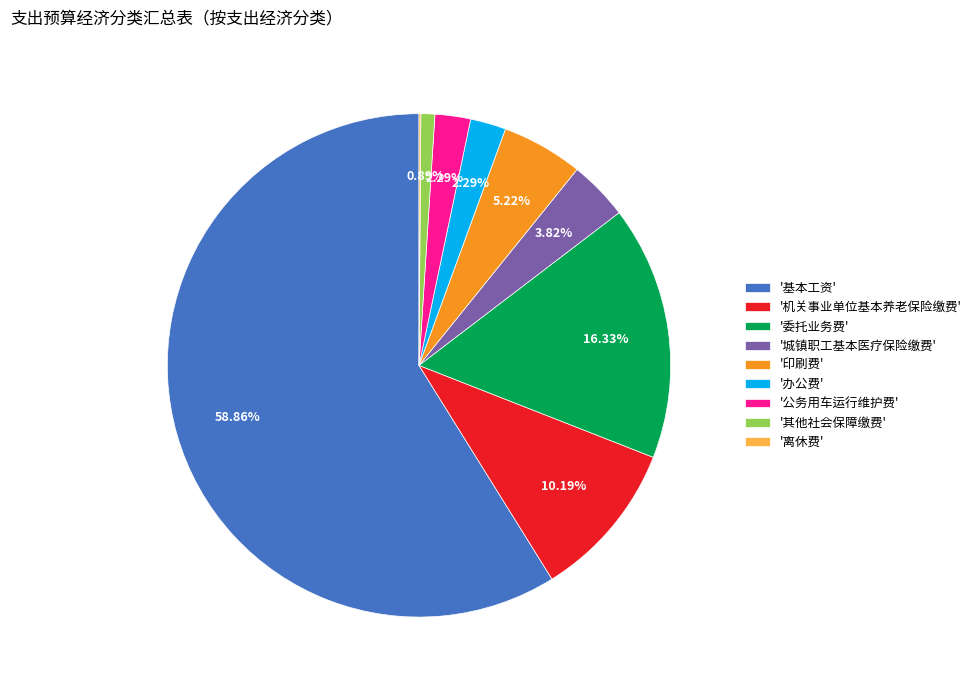

Is the sum of '印刷费' and '机关事业单位基本养老保险缴费' greater than half?

No